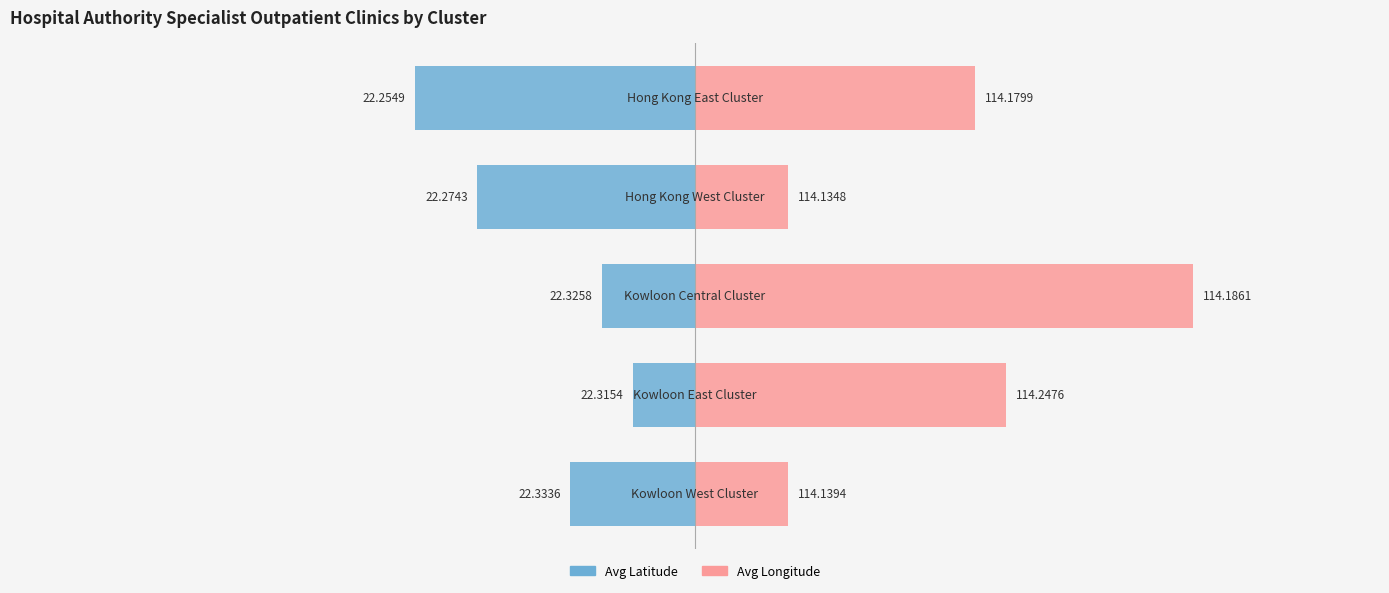

Is the value of Avg Latitude at 3 greater than the value of Avg Longitude at 2?

No